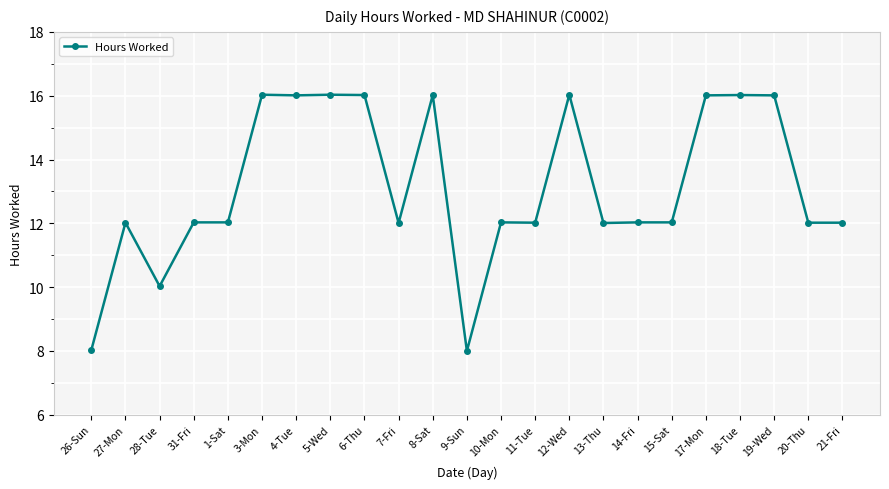

Count the number of categories in the chart.

23